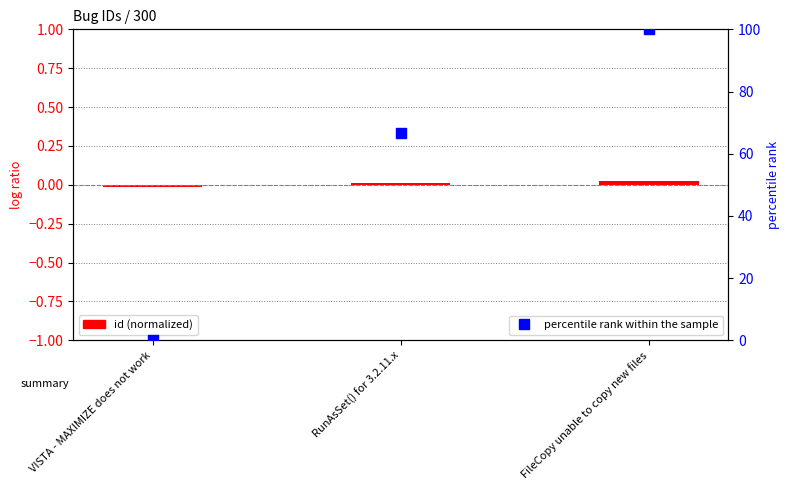

Is the value of percentile rank within the sample at FileCopy unable to copy new files greater than the value of id (normalized) at RunAsSet() for 3.2.11.x?

Yes